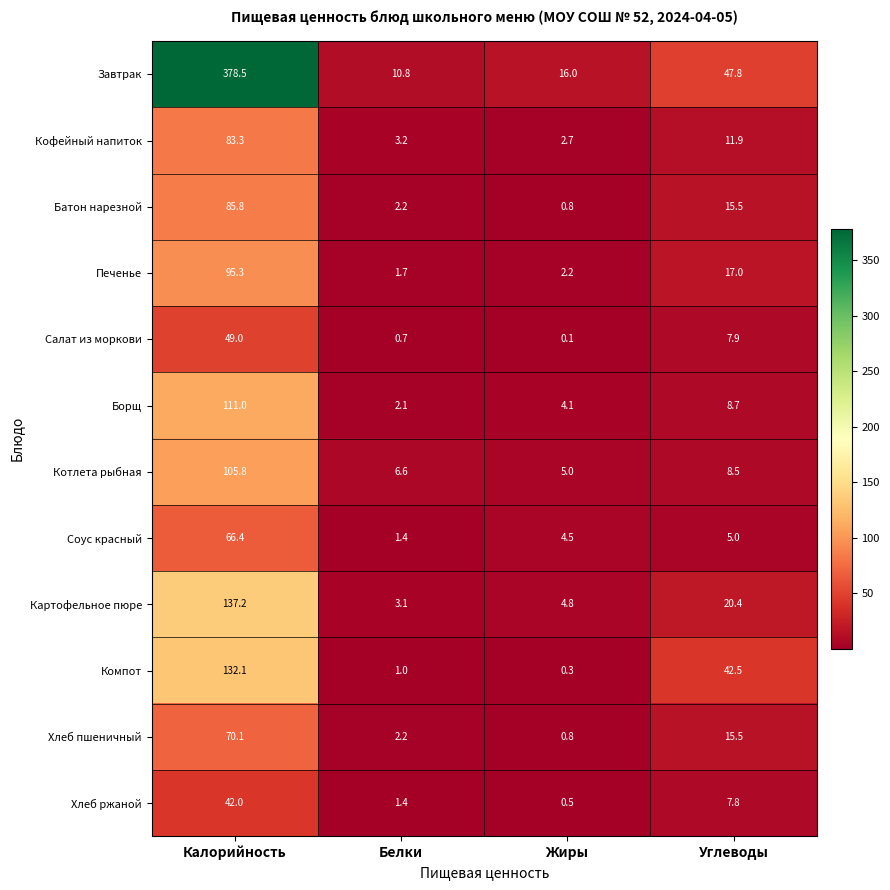

Where does the Картофельное пюре series first go above 20?

Калорийность